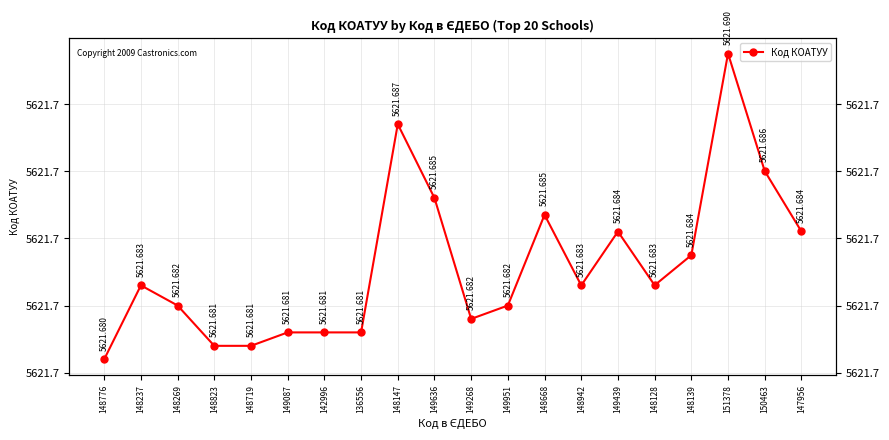

Reading left to right, extract all data points from this chart.

148776=5621.7	148237=5621.7	148269=5621.7	148823=5621.7	148719=5621.7	149087=5621.7	142996=5621.7	136556=5621.7	148147=5621.7	149636=5621.7	149268=5621.7	149951=5621.7	148668=5621.7	148942=5621.7	149439=5621.7	148128=5621.7	148139=5621.7	151378=5621.7	150463=5621.7	147956=5621.7